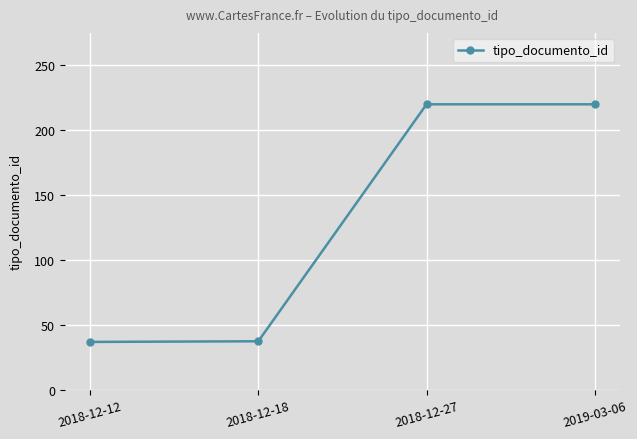

Is it true that the value at 2018-12-12 is 57.4?

False